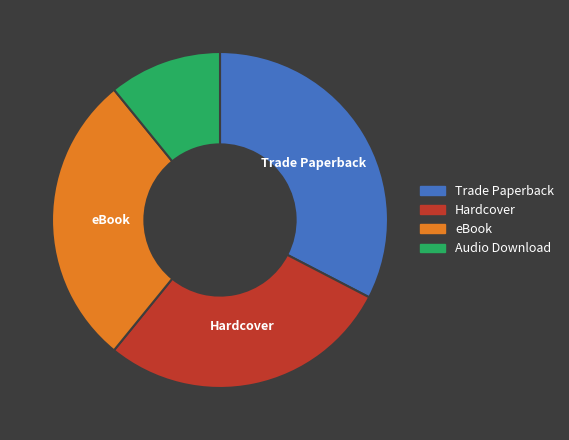

Do eBook and Trade Paperback together represent more than half of the pie?

Yes